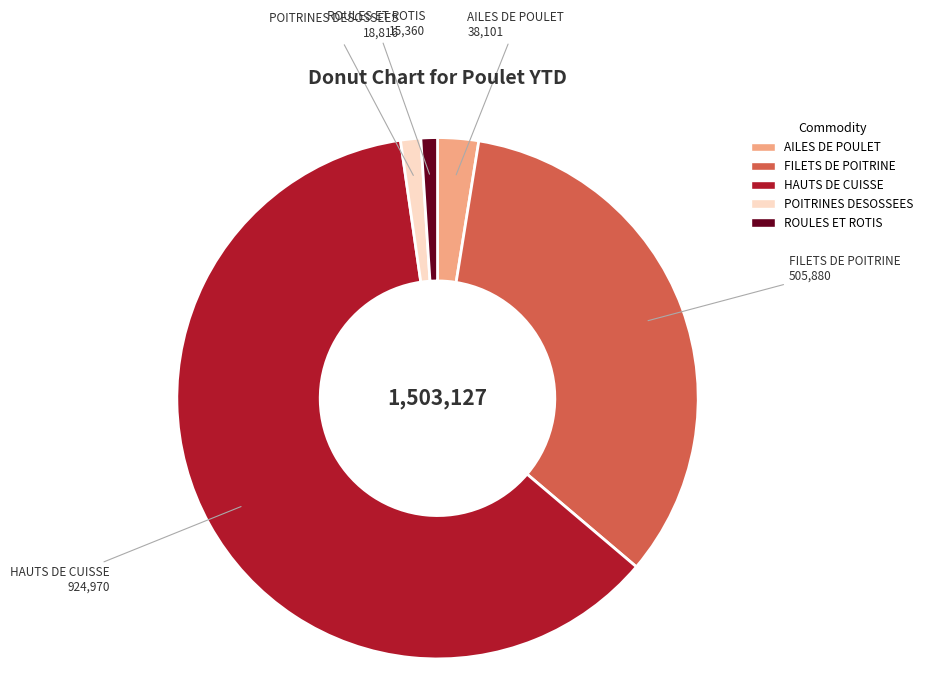

Is there any slice that represents more than half of the pie?

Yes